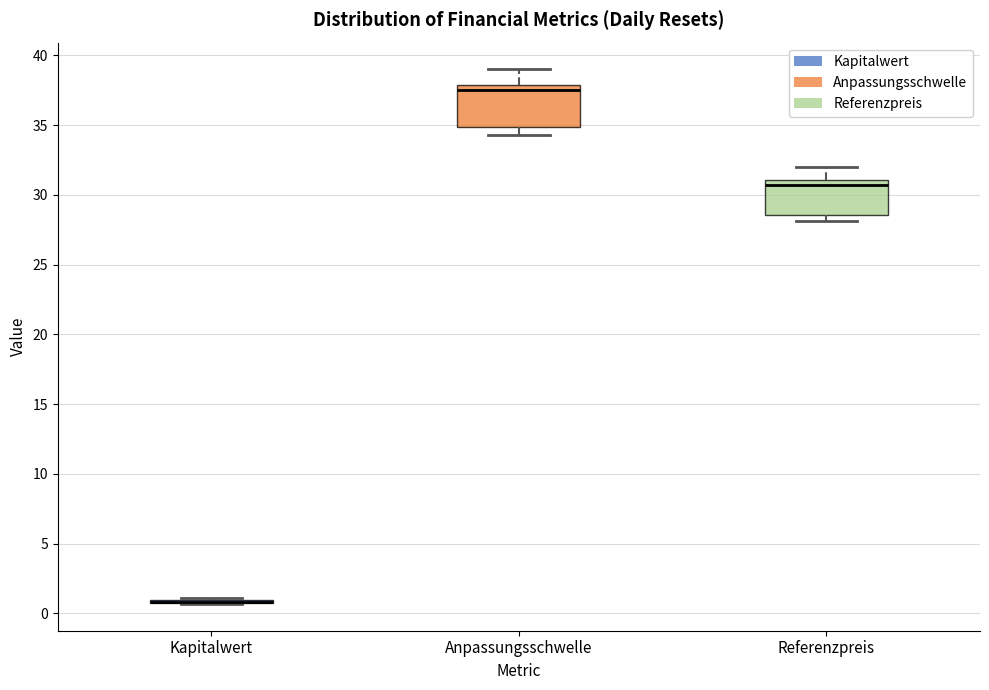

Reading left to right, transcribe this box plot: for each box, give where its median line is, the range the box spans, and where its two whiskers end, as read against the y-axis. The values are not printed on the chart, so give them approximately, as read against the axis.

Kapitalwert: box collapsed to a line at 1.0, whiskers 0.5 to 1.0
Anpassungsschwelle: median 37.5, box 35.0 to 38.0, whiskers 34.5 to 39.0
Referenzpreis: median 30.5, box 28.5 to 31.0, whiskers 28.0 to 32.0